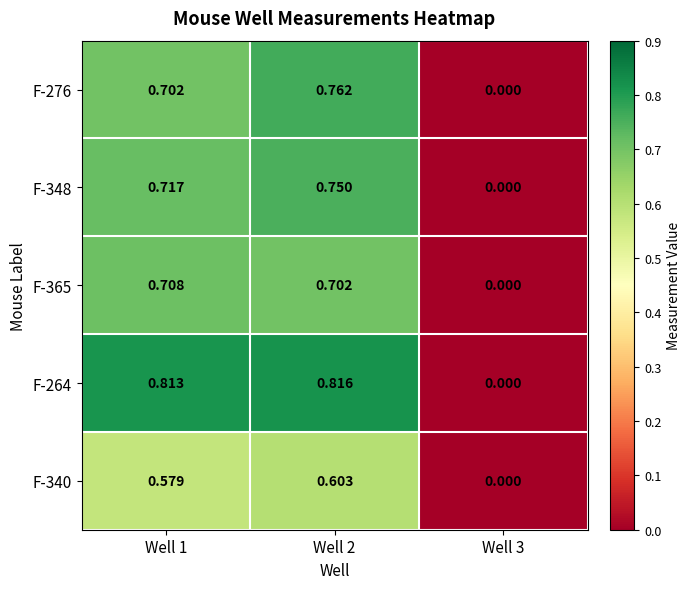

How many values in the F-348 series exceed 0?

2